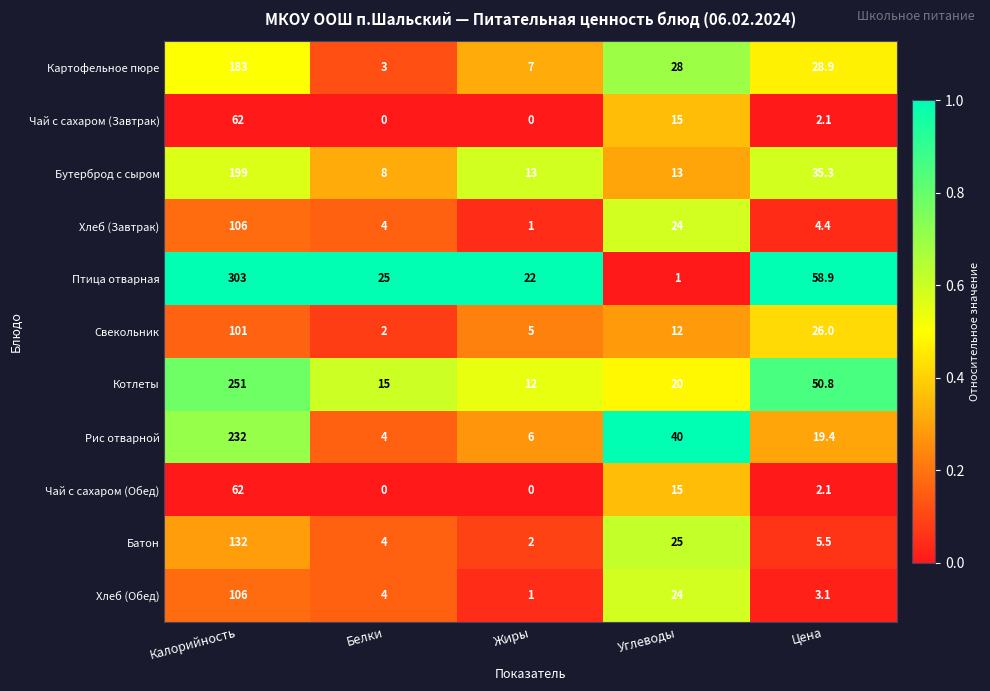

True or false: Чай с сахаром (Завтрак) has a value of 6.8 at Углеводы.

False